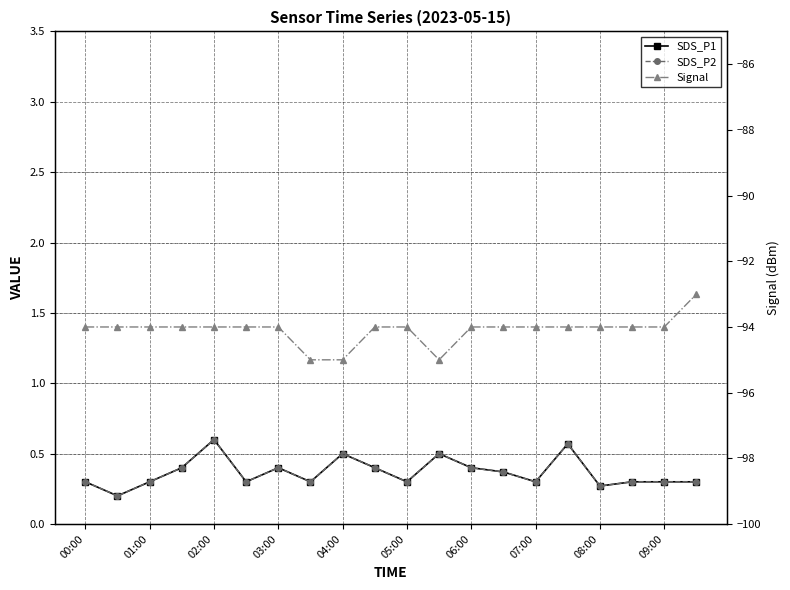

The value of SDS_P2 at 19 is 0.1. True or false?

False